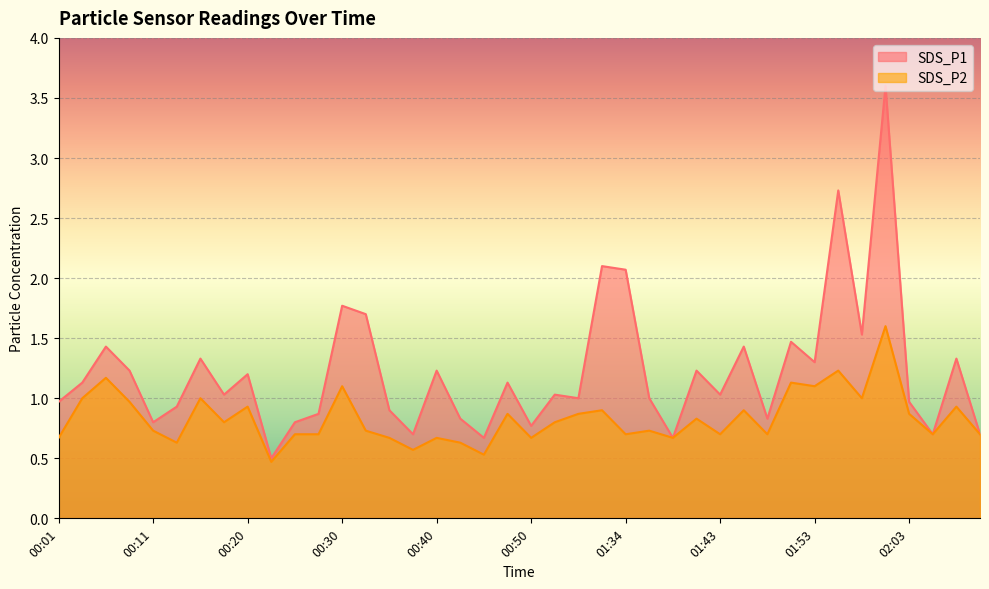

What position from the left is 01:36?

26